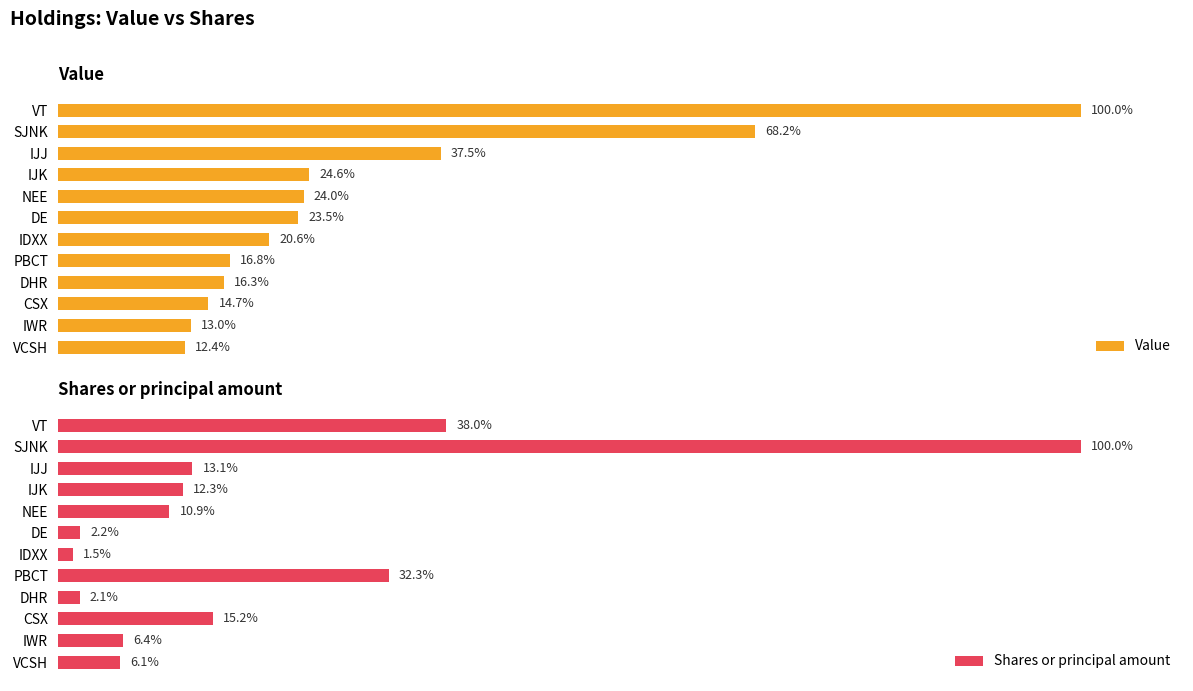

At how many categories does at least one series exceed 7?

12